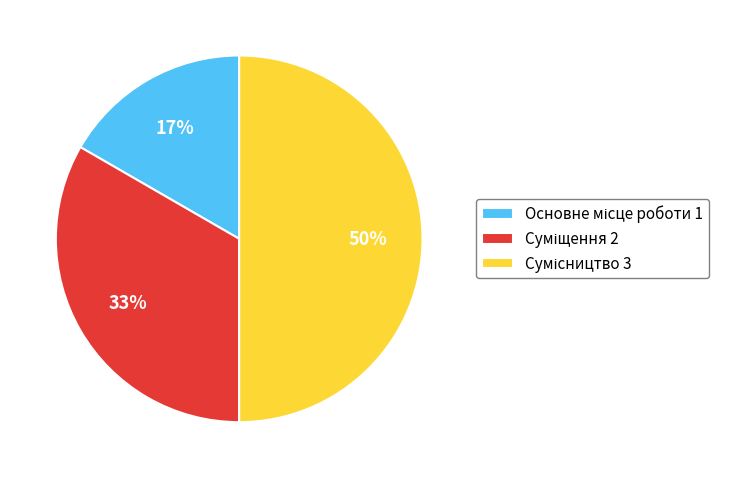

To the nearest percent, what is the average slice percentage?

33%